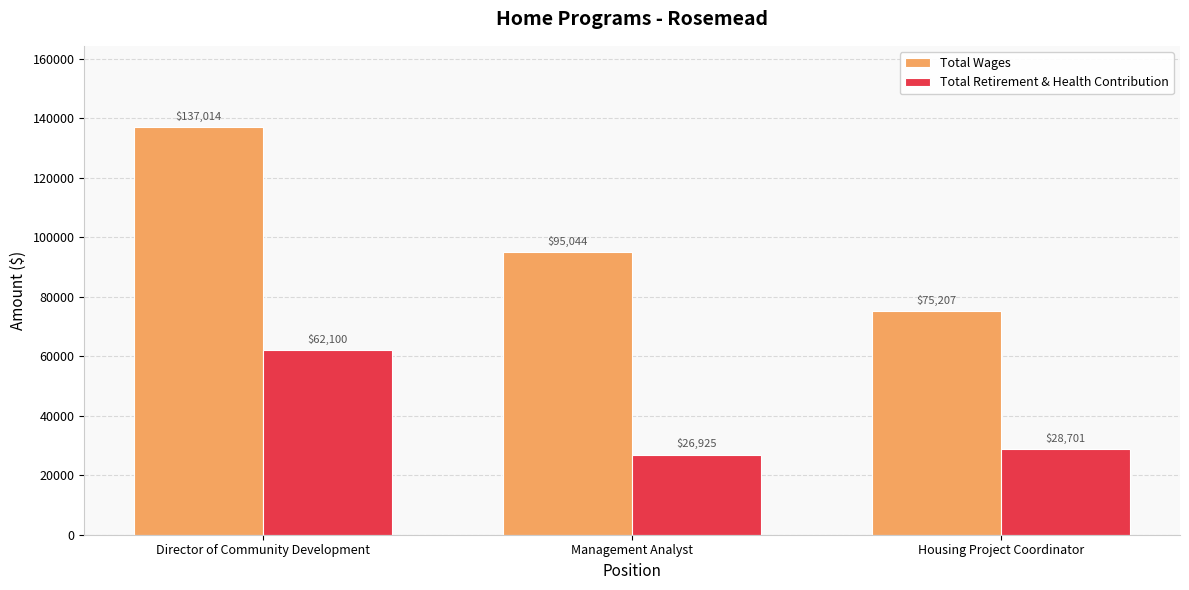

How many categories are shown in the chart?

3